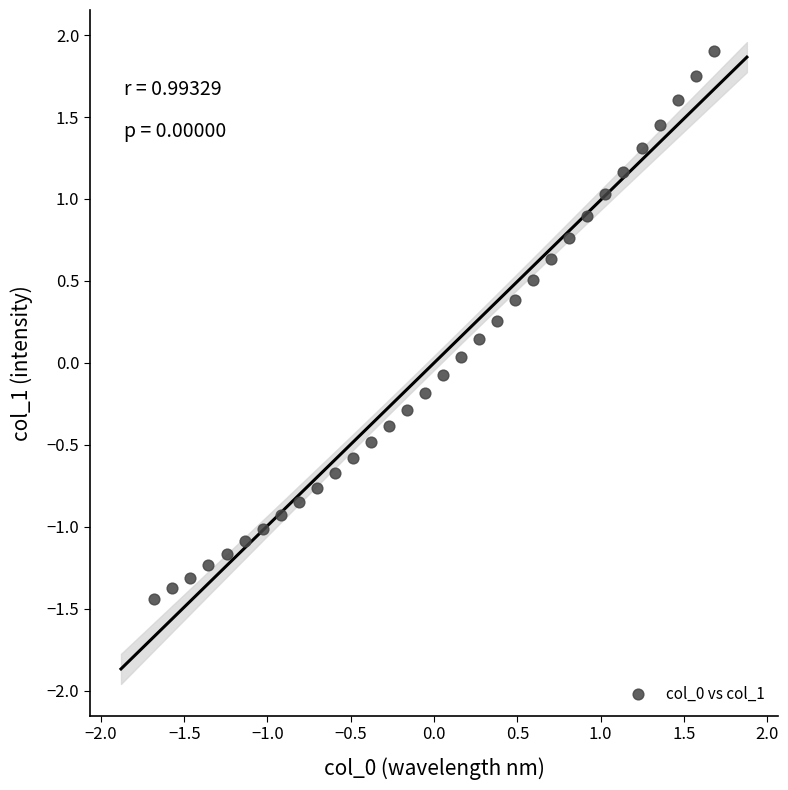

What is the range of Y values (max minus min)?

3.3